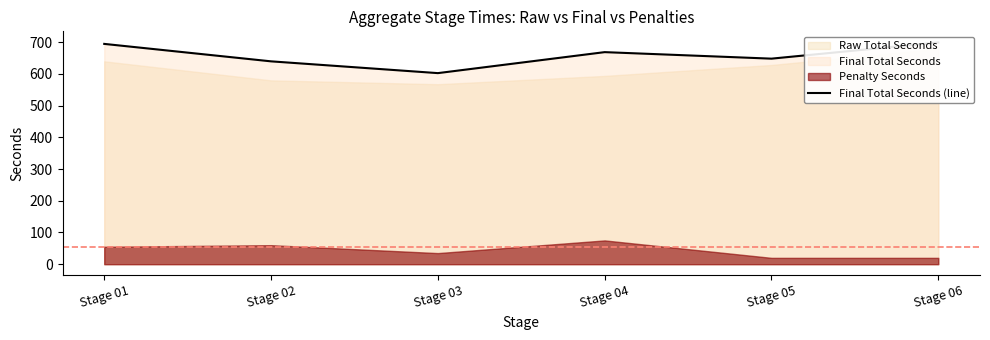

Where does the data first go above 668?

Stage 01